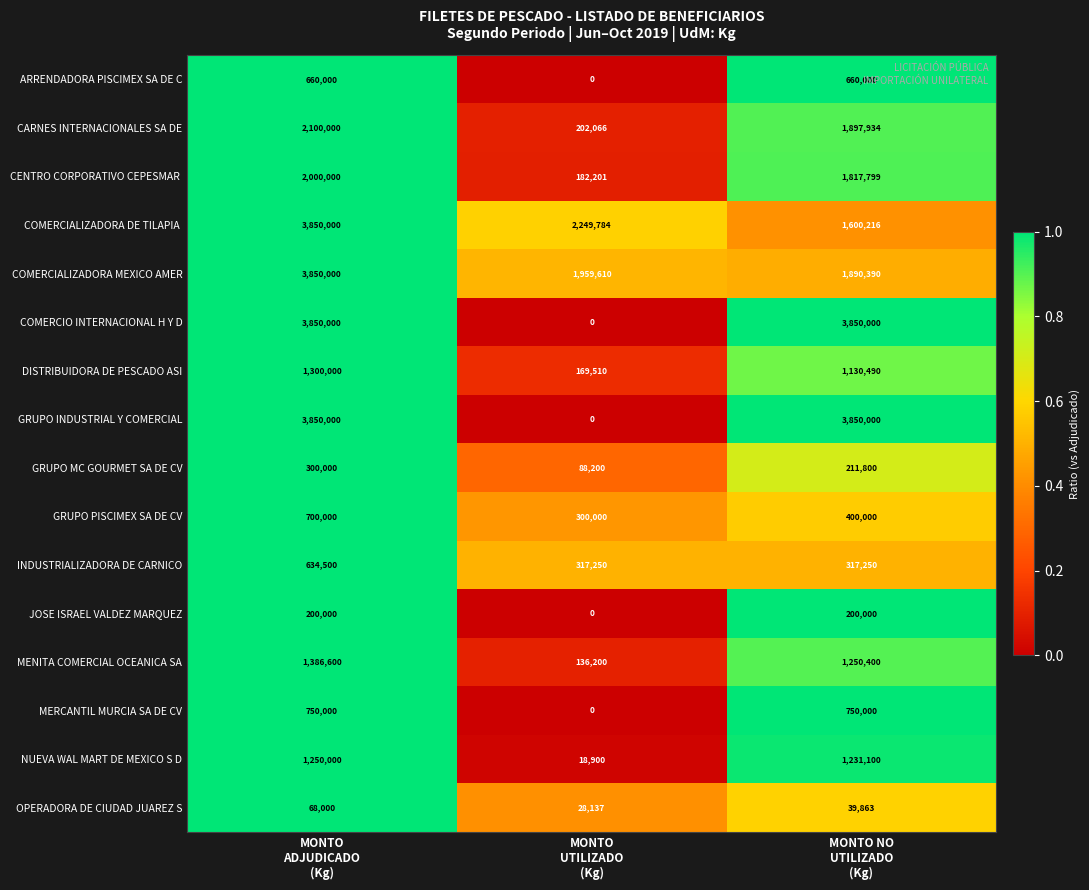

What is the greatest value displayed?

3850000